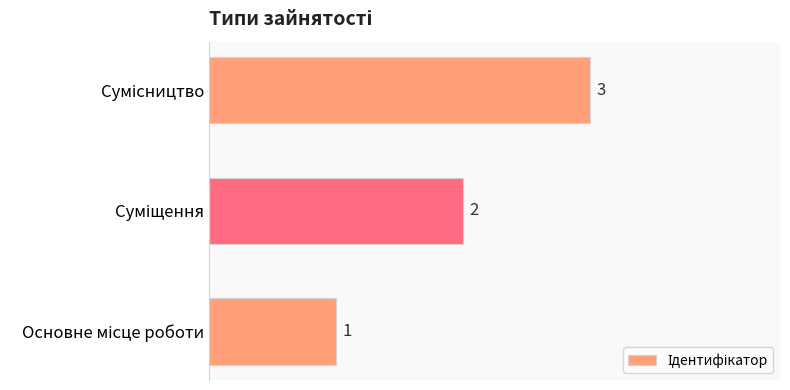

What is the greatest value displayed?

3